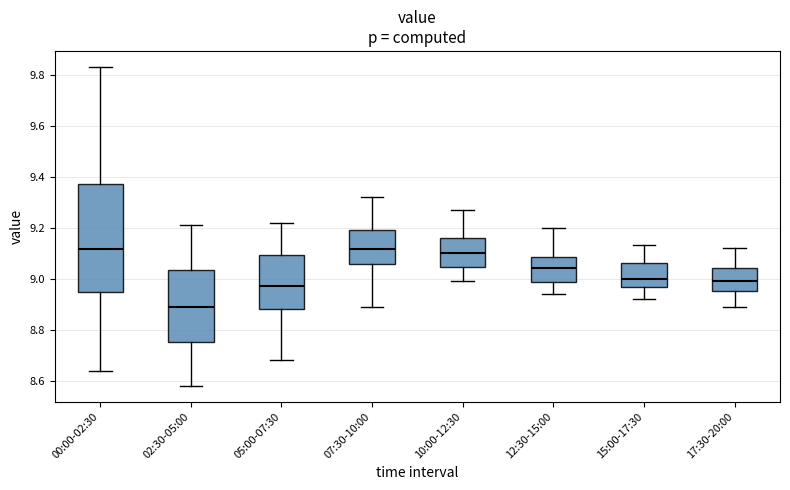

Where does the lower whisker of the box for 07:30-10:00 end on the y-axis? The values are not printed on the chart, so give them approximately, as read against the axis.

8.90